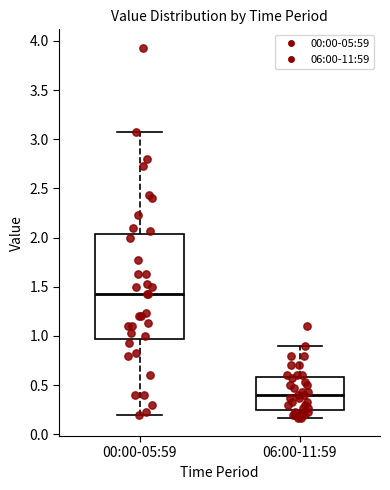

Which box's median line is the highest?

00:00-05:59